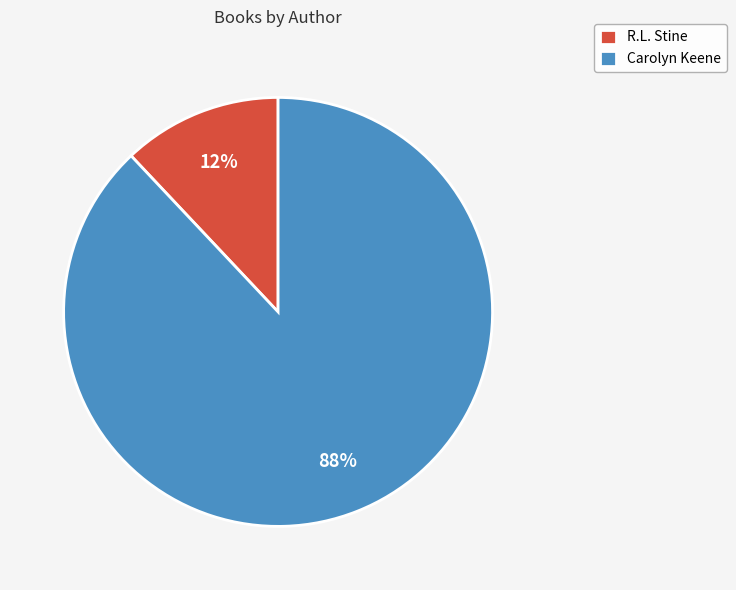

How many segments does this pie chart have?

2